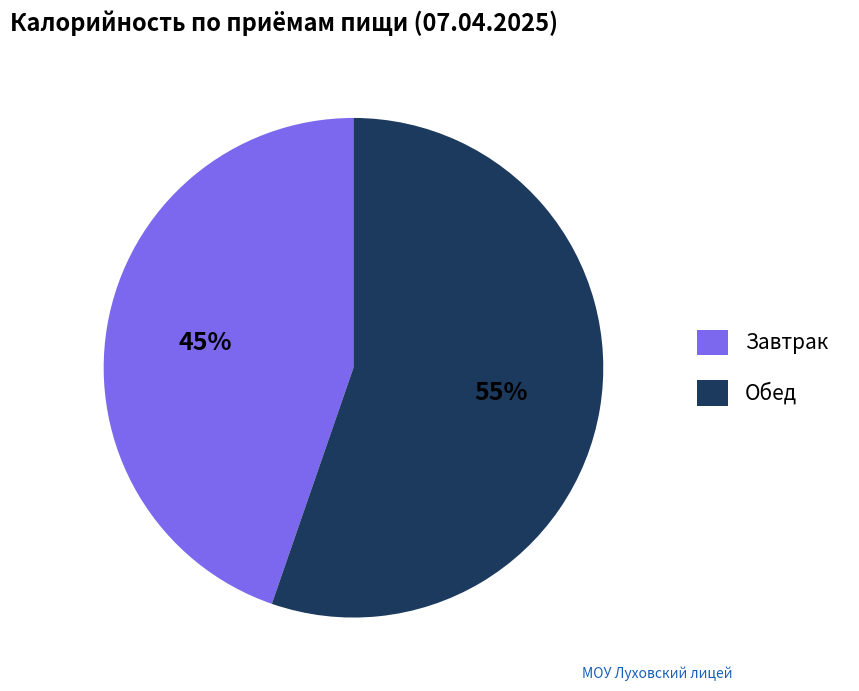

Which slice is the smallest?

Завтрак